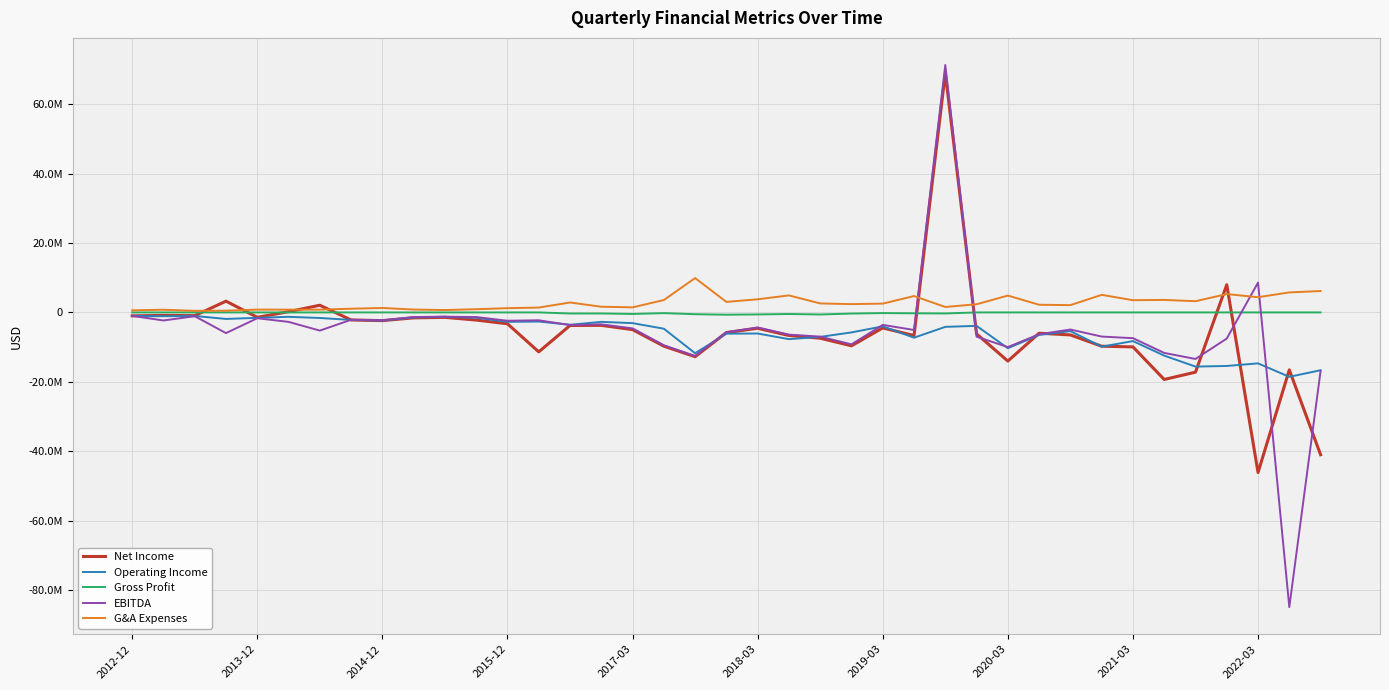

Does the chart display data point markers on the line(s)?

No